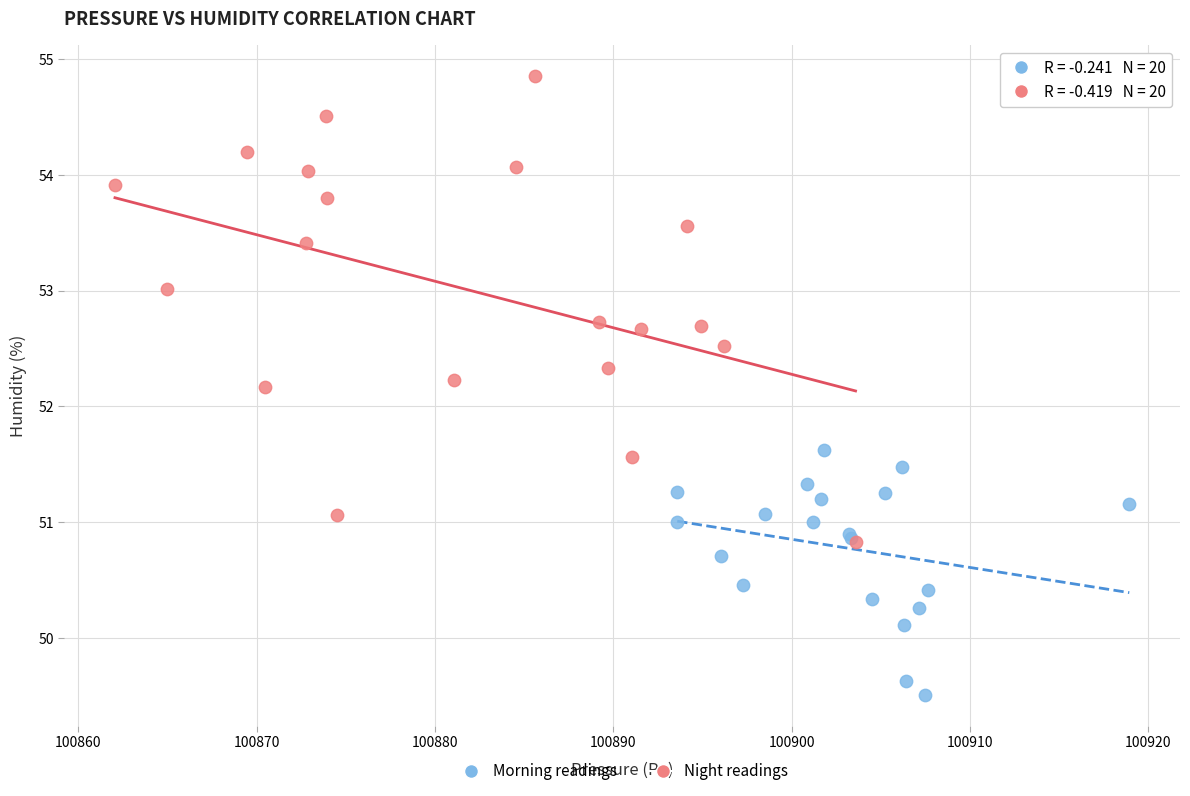

Which series contains the highest Y value?

Night readings